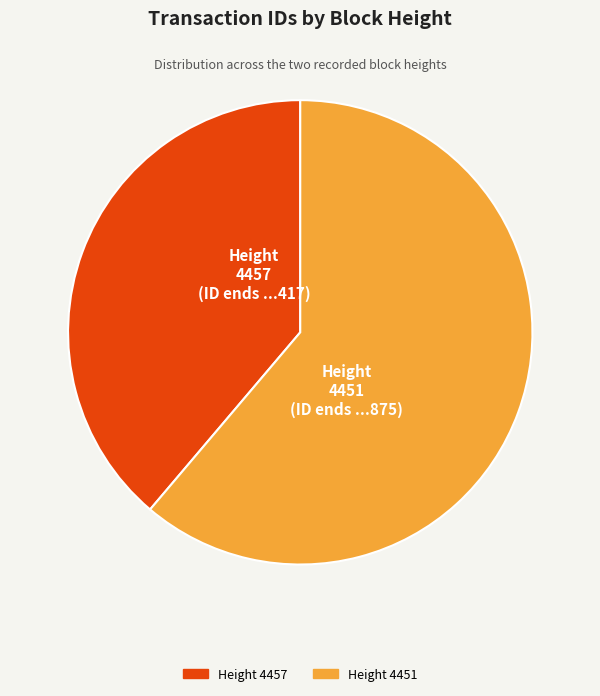

Does any single category account for the majority?

Yes